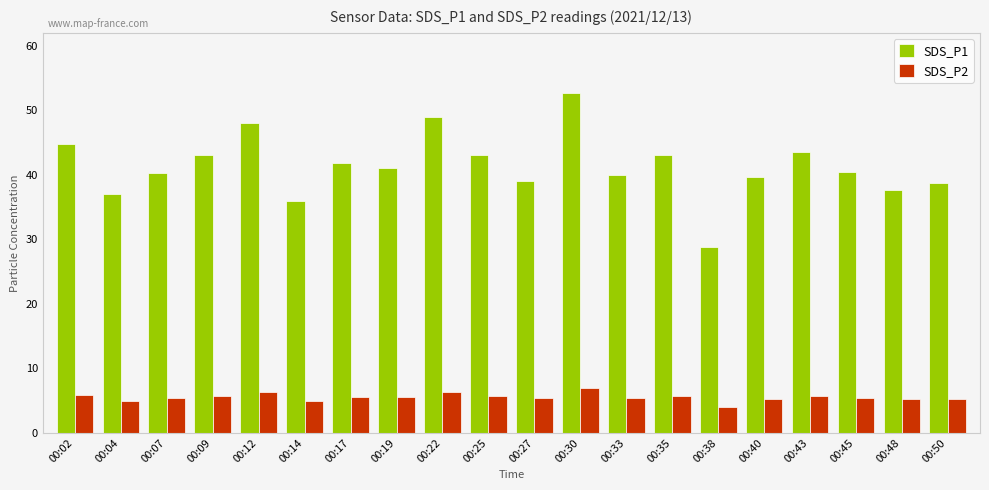

What is the total value across all series at 00:27?

44.4